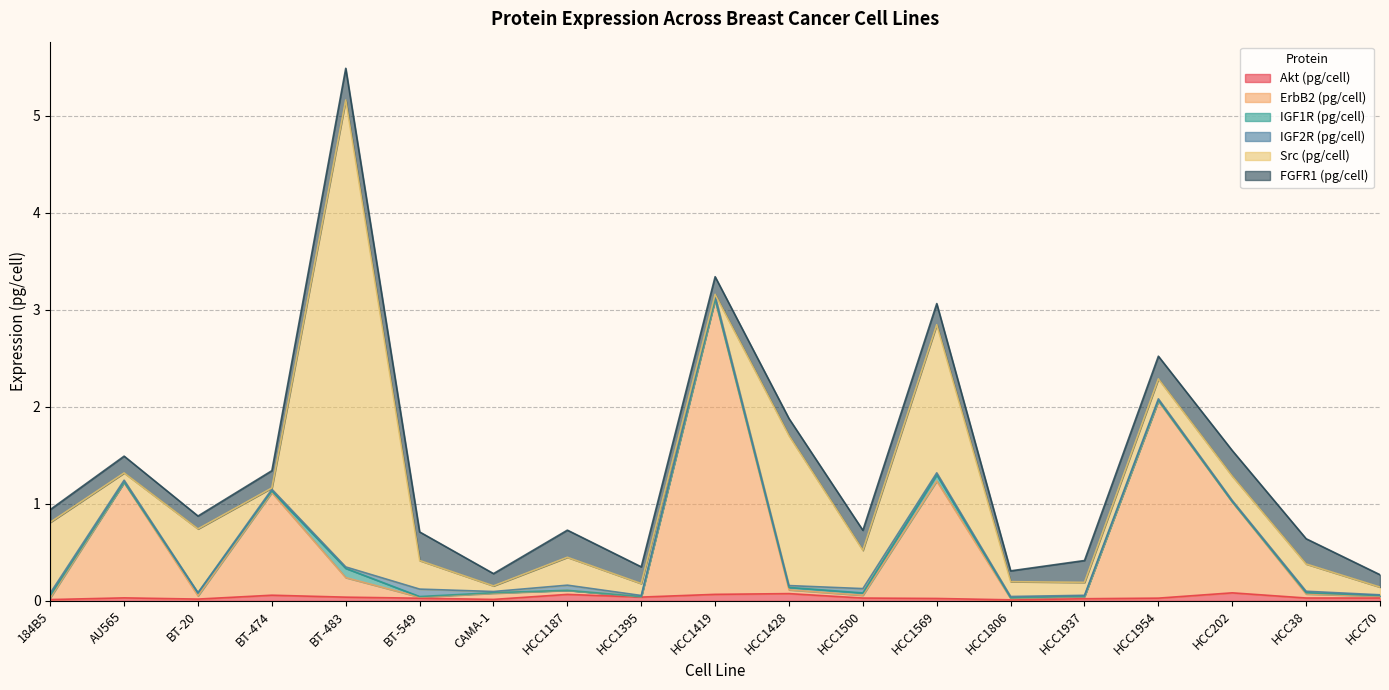

At which category is the sum across all series the highest?

BT-483